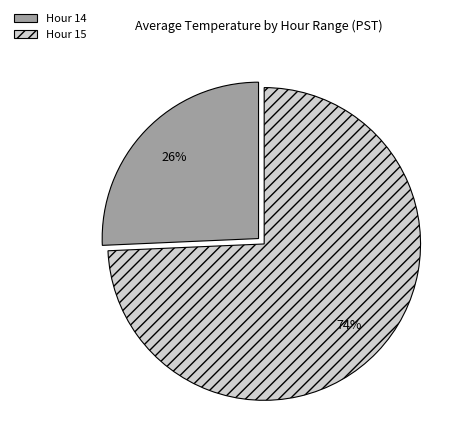

The Hour 14 slice represents 26% of the pie. True or false?

True